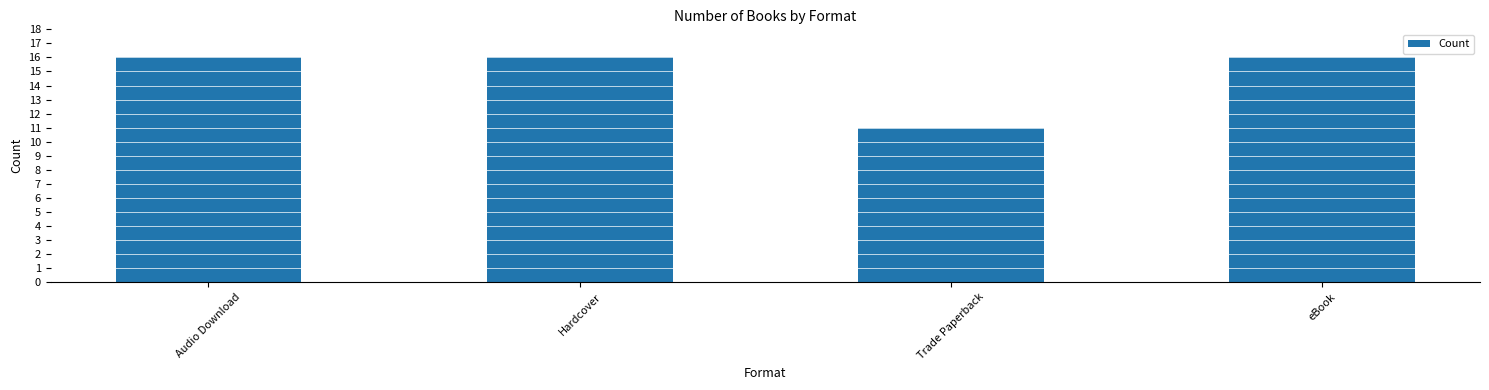

How many distinct data groups are displayed?

1